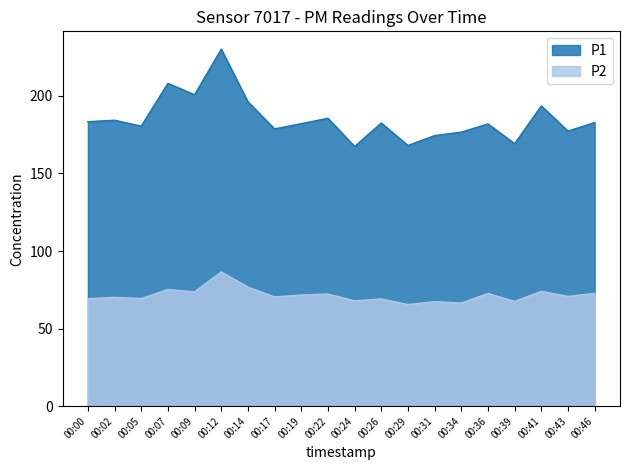

Read the P2 value at 00:14.

76.7